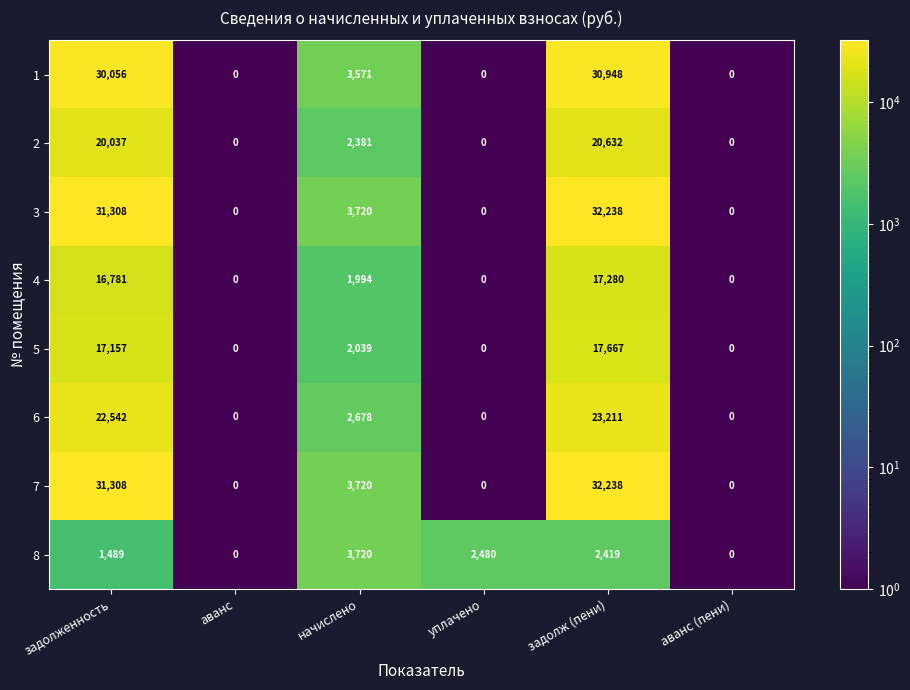

Where is 1 nearest to the value 15474?

начислено